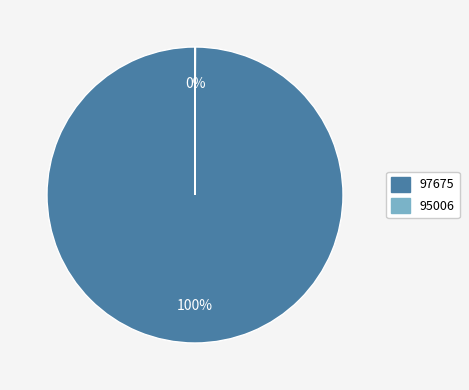

What is the largest slice in the pie chart?

97675